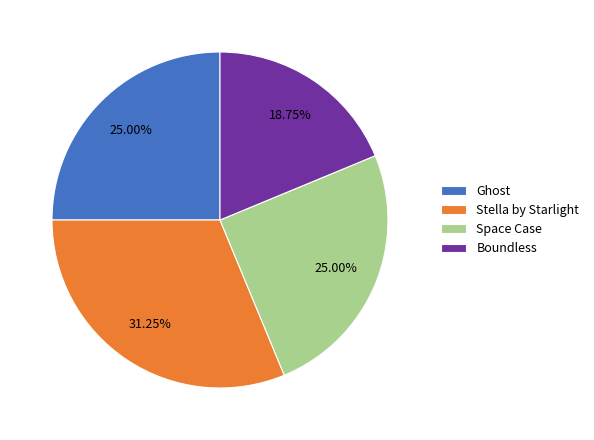

To the nearest percent, what percentage of the pie is Space Case?

25%